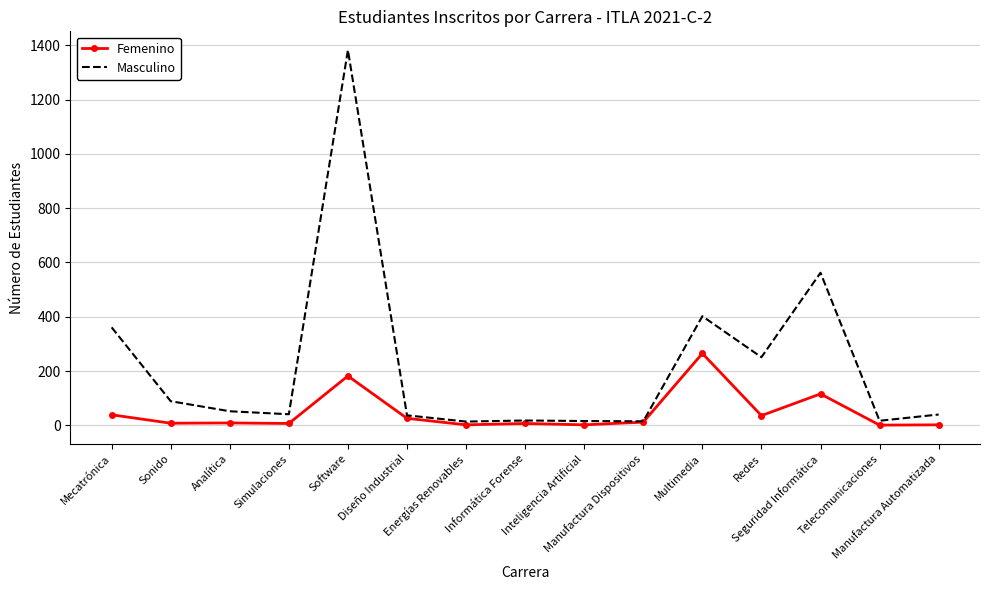

At which label does Masculino reach its peak?

Software